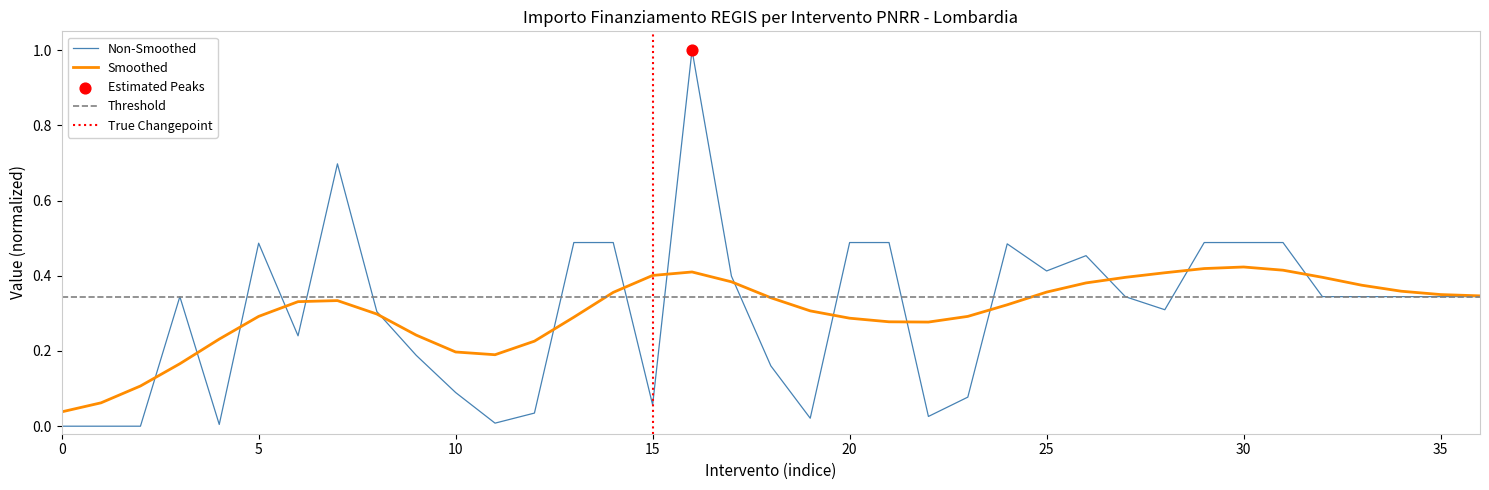

Is it true that Smoothed equals 0.7 at 30?

False